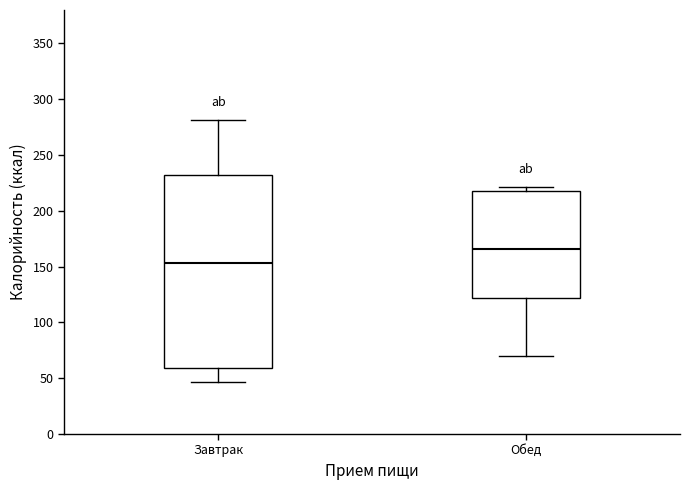

Where is the upper edge of the box for Обед on the y-axis? The values are not printed on the chart, so give them approximately, as read against the axis.

220